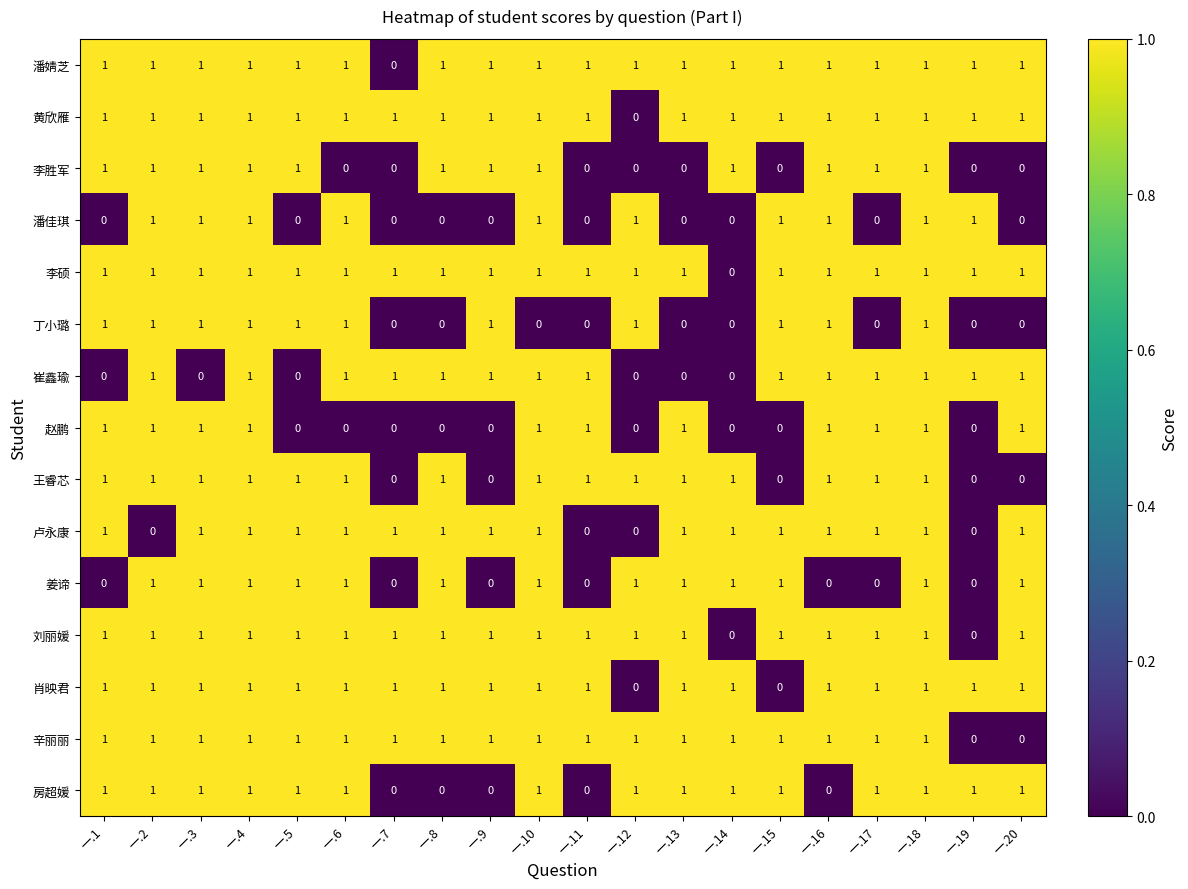

True or false: 赵鹏 has a value of 1 at 一.10.

True